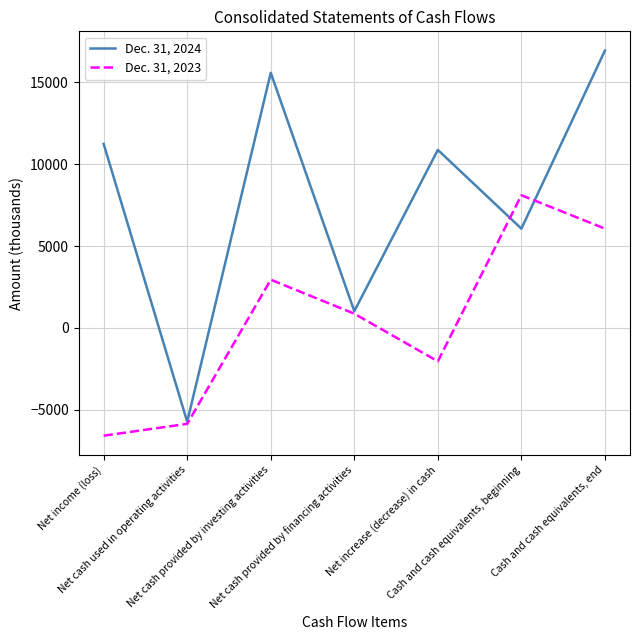

At Net increase (decrease) in cash, list the series in order from smallest to largest.

Dec. 31, 2023, Dec. 31, 2024